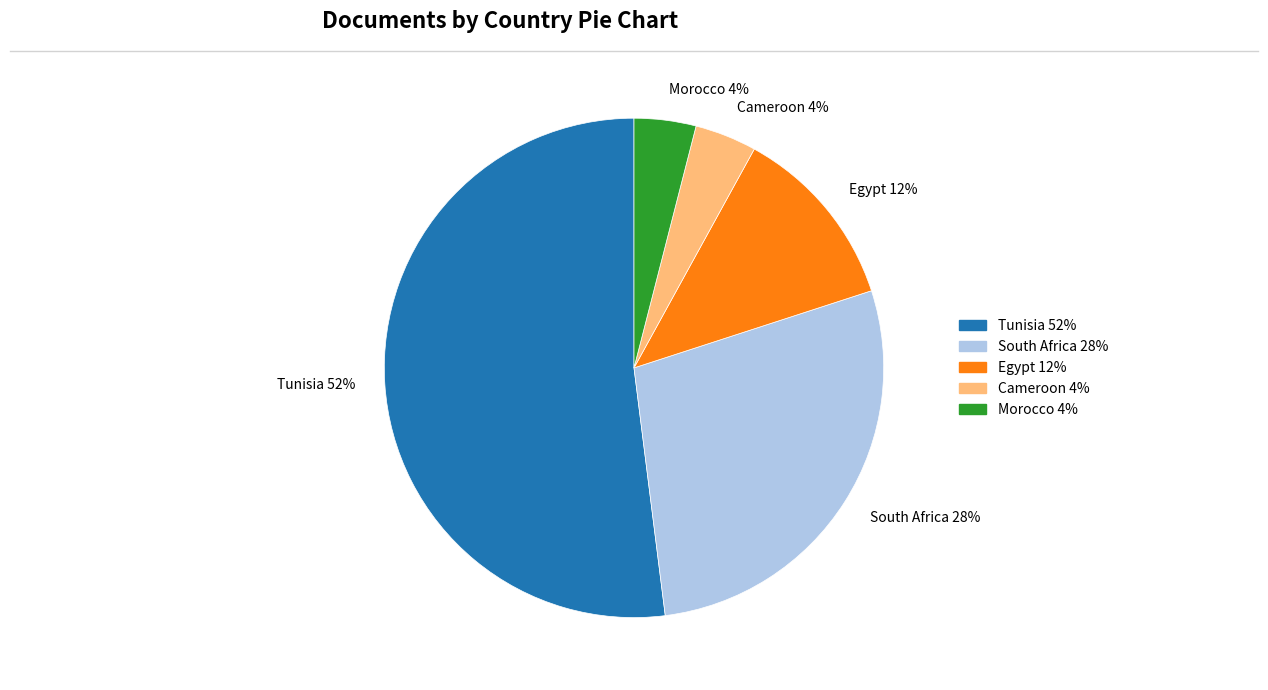

How many slices are in this pie chart?

5